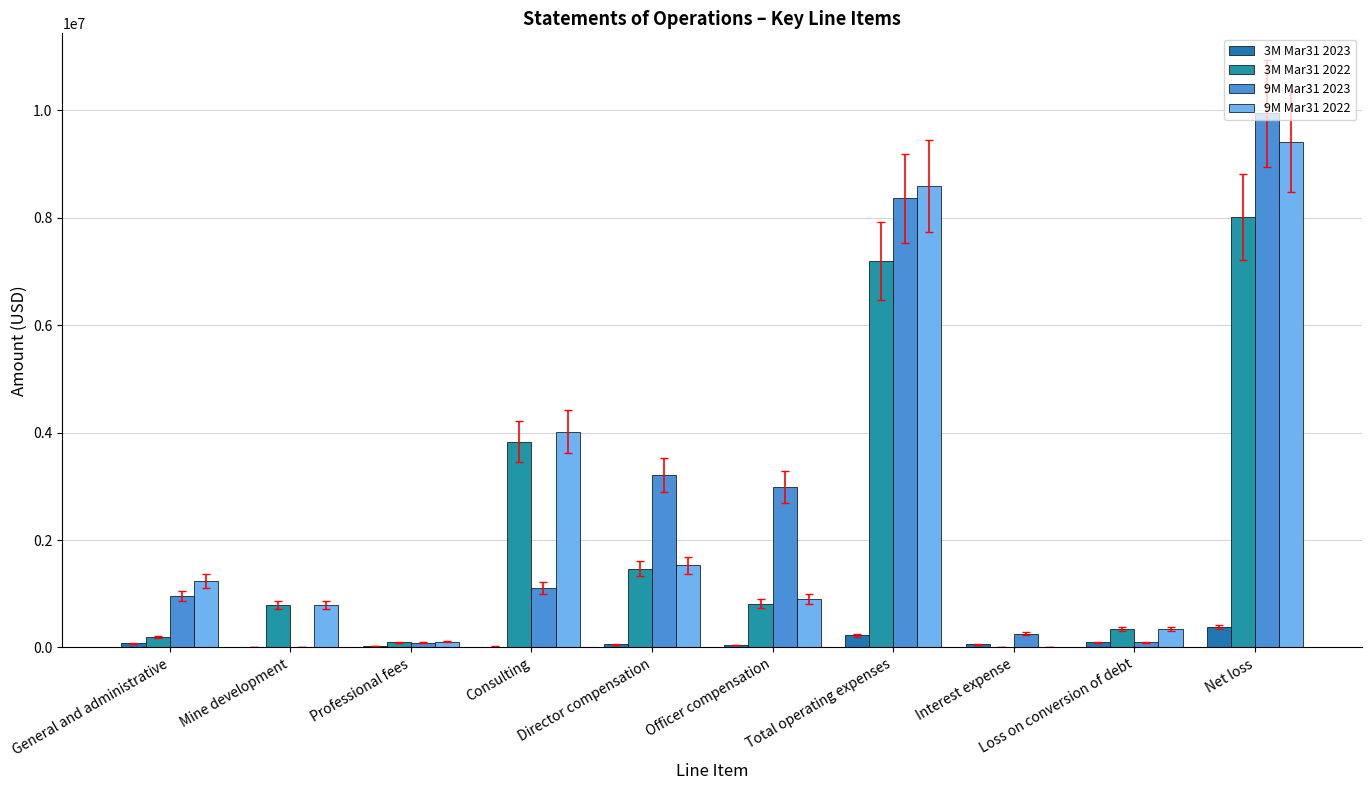

Are the bars horizontal?

No